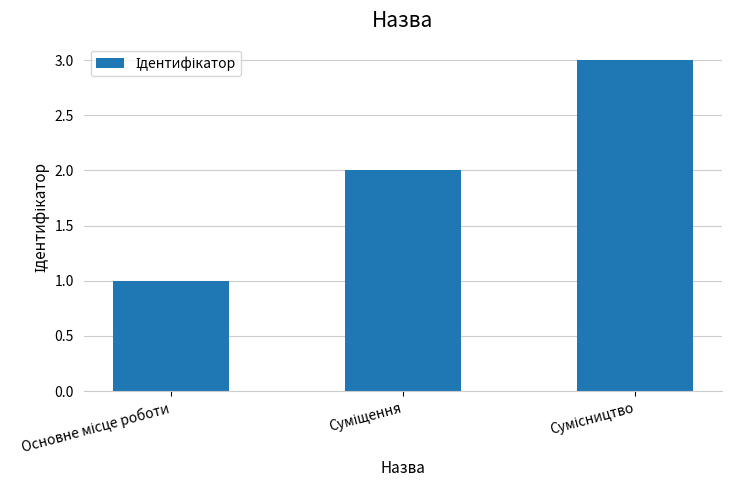

What is the sum of all values?

6